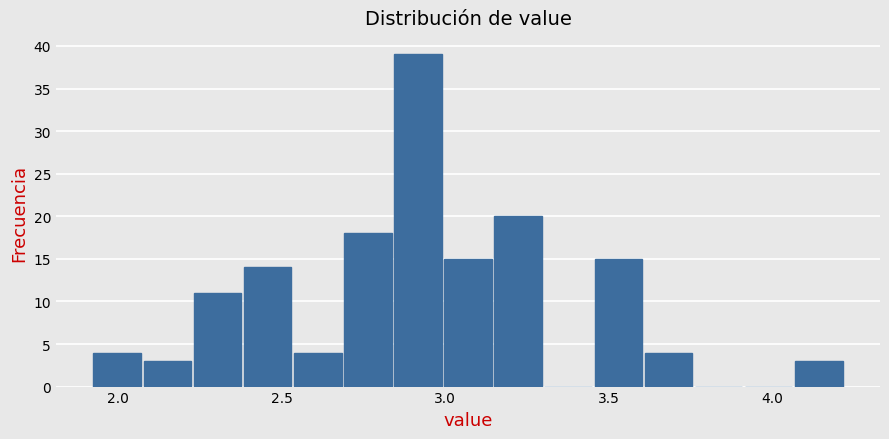

Read against the x-axis, roughly where is the centre of the tallest bar?

2.90